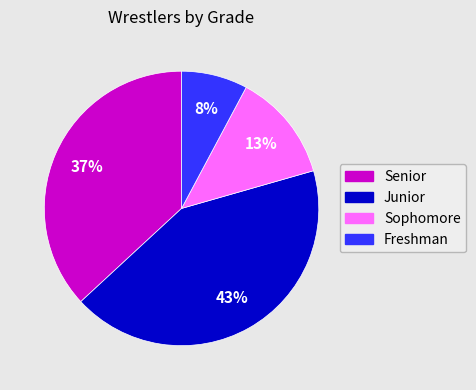

How many slices are in this pie chart?

4